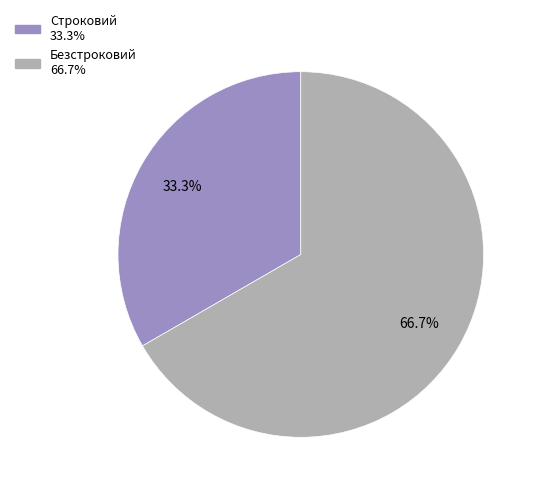

To the nearest percent, what is the difference between the Строковий and Безстроковий slice percentages?

33%